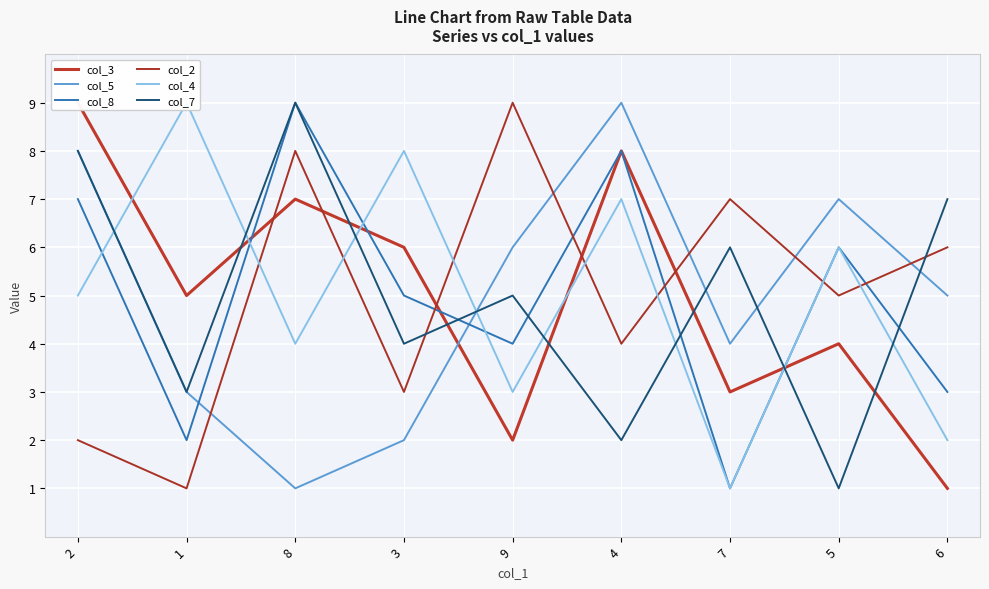

Which series ends up on top after the final intersection of col_3 and col_2?

col_2